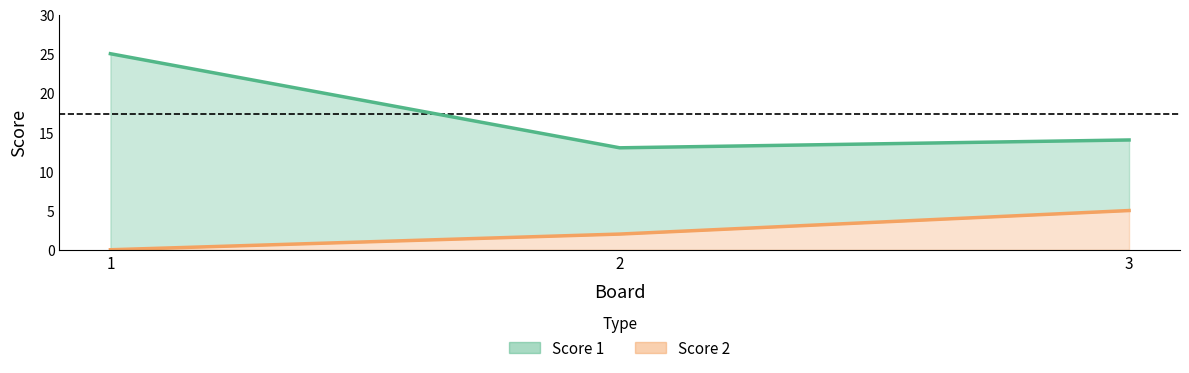

The value of Score 2 at 3 is 8. True or false?

False